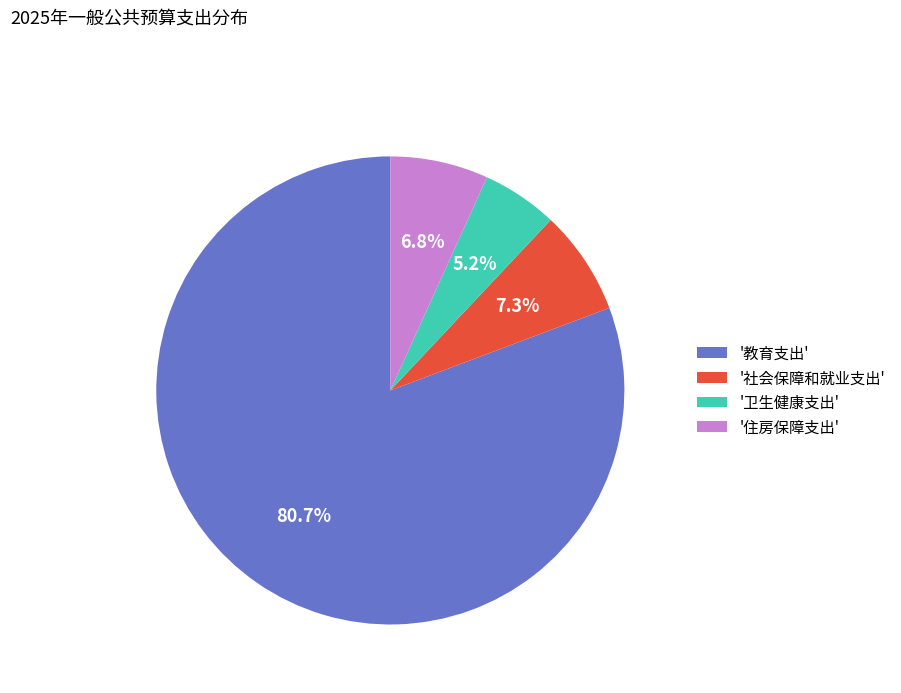

What portion of the pie excludes '住房保障支出'?

93.2%